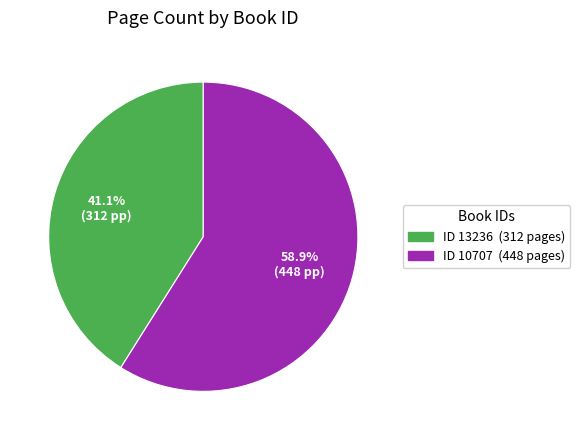

Is there any slice that represents more than half of the pie?

Yes